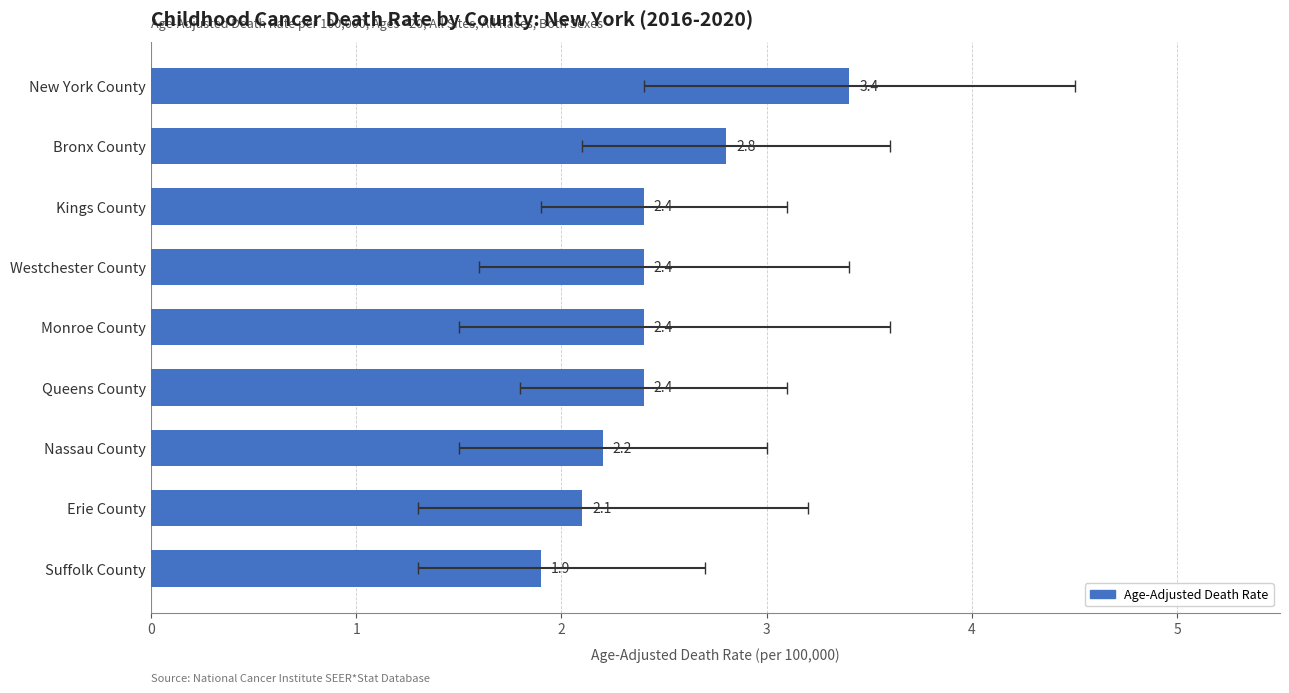

Reading right to left, what are all the values shown in this chart?

3.4	2.8	2.4	2.4	2.4	2.4	2.2	2.1	1.9